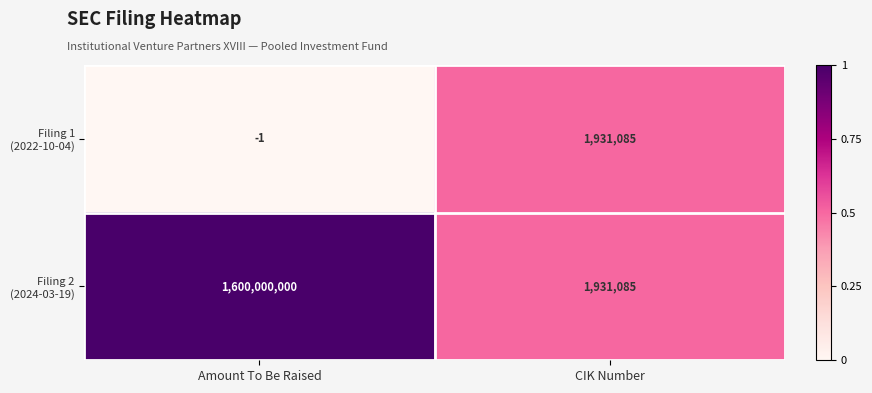

Which label corresponds to the smallest value in the chart?

Amount To Be Raised